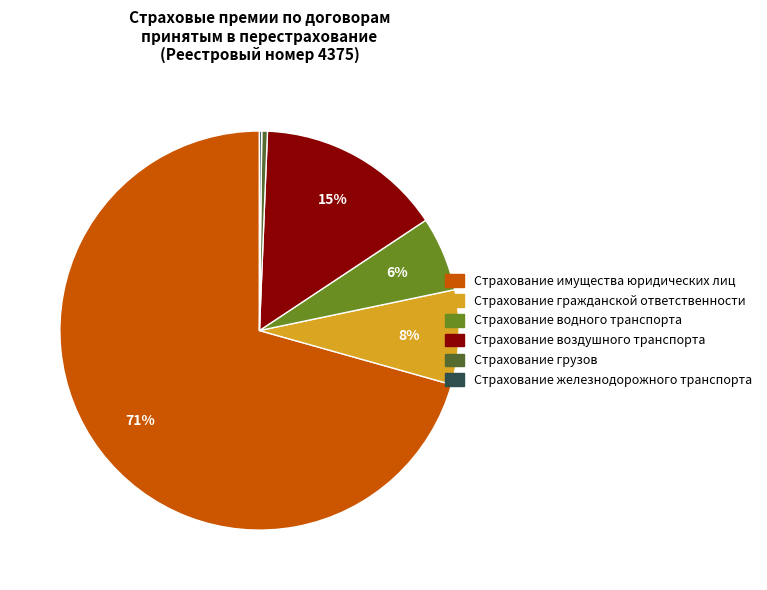

Between Страхование грузов and Страхование гражданской ответственности, which is larger?

Страхование гражданской ответственности